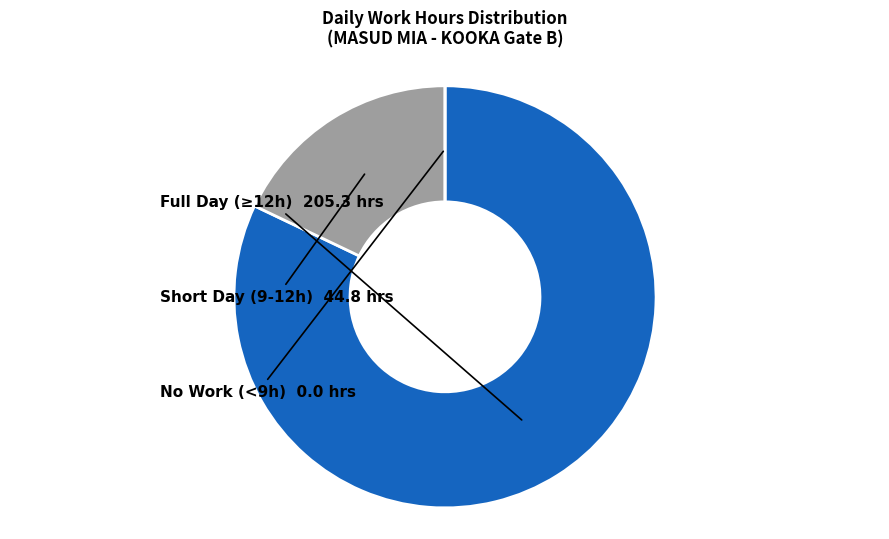

Does any single category account for the majority?

Yes